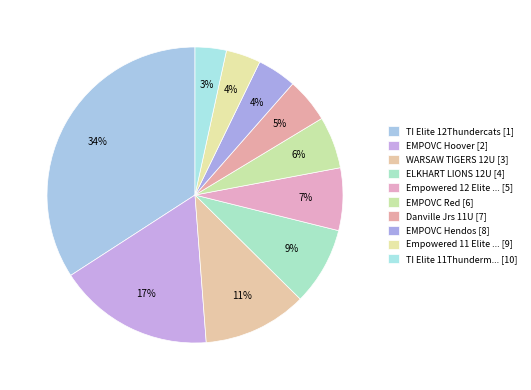

How many segments does this pie chart have?

10